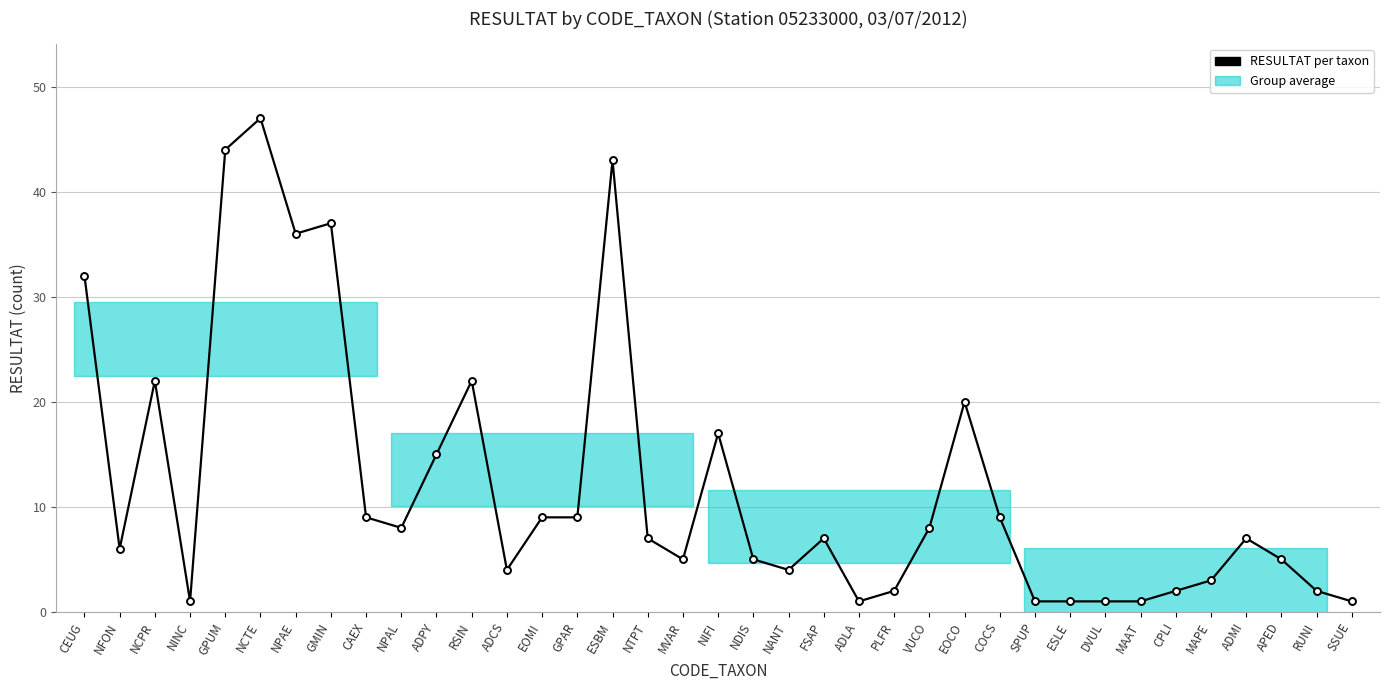

What is the change in value from NINC to NIFI?

+16